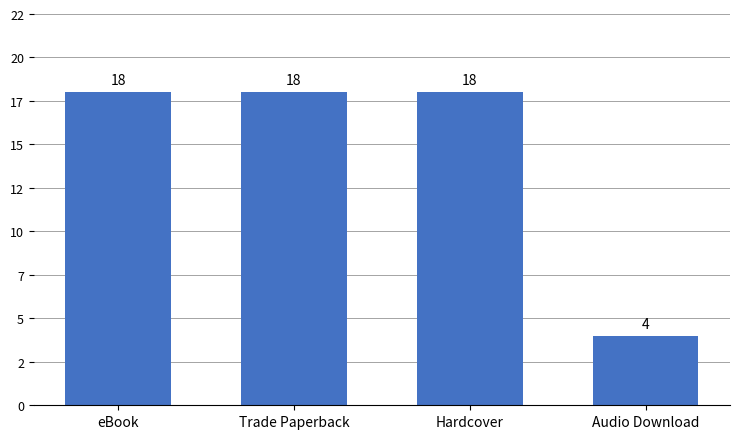

Reading right to left, list all the values displayed in this chart.

4	18	18	18